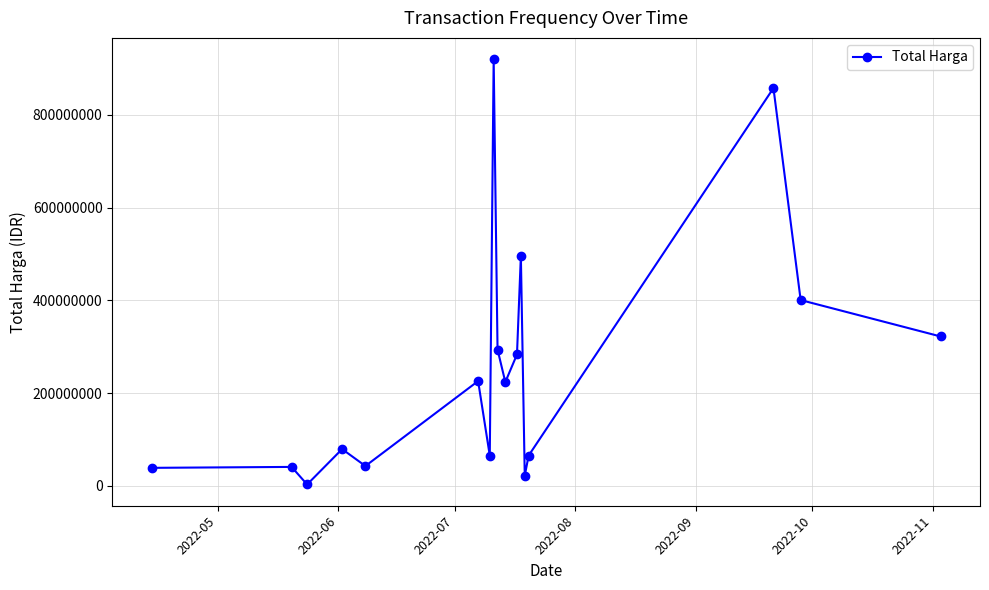

What is the smallest value displayed?

2679000